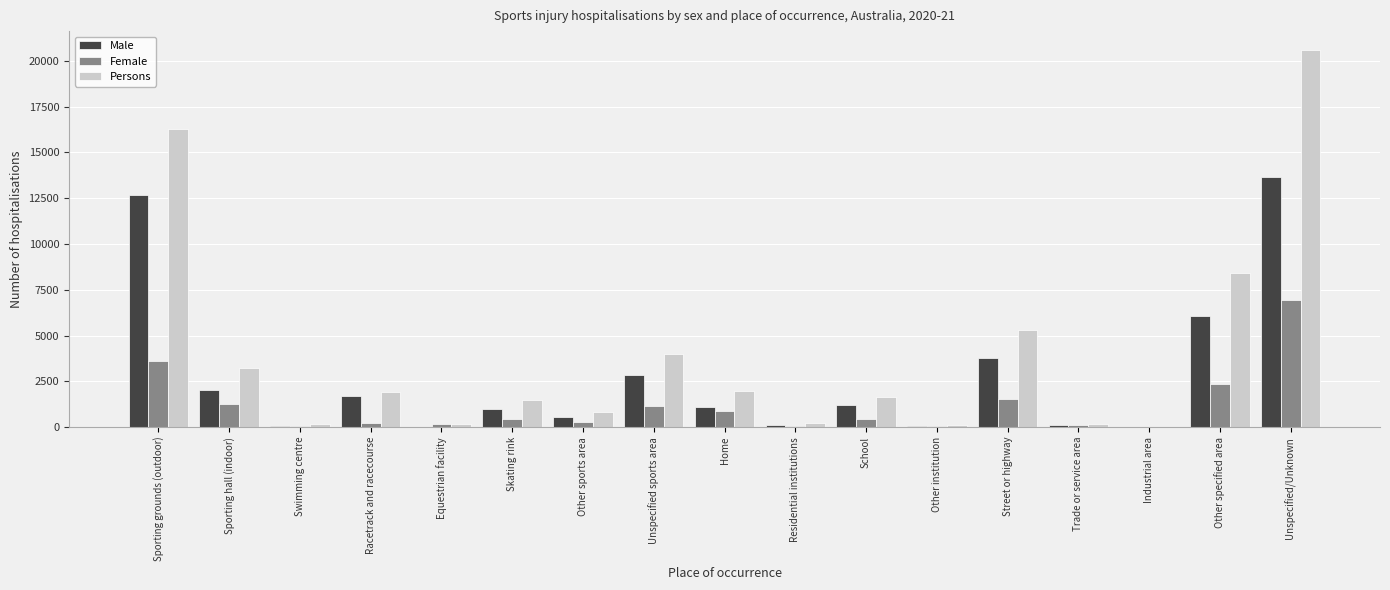

Are the bars grouped side by side (vs. stacked)?

Yes